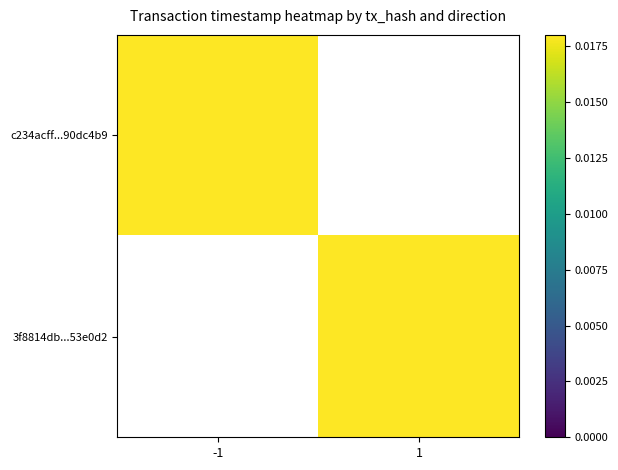

Which series has the widest spread of values?

c234acff...90dc4b9